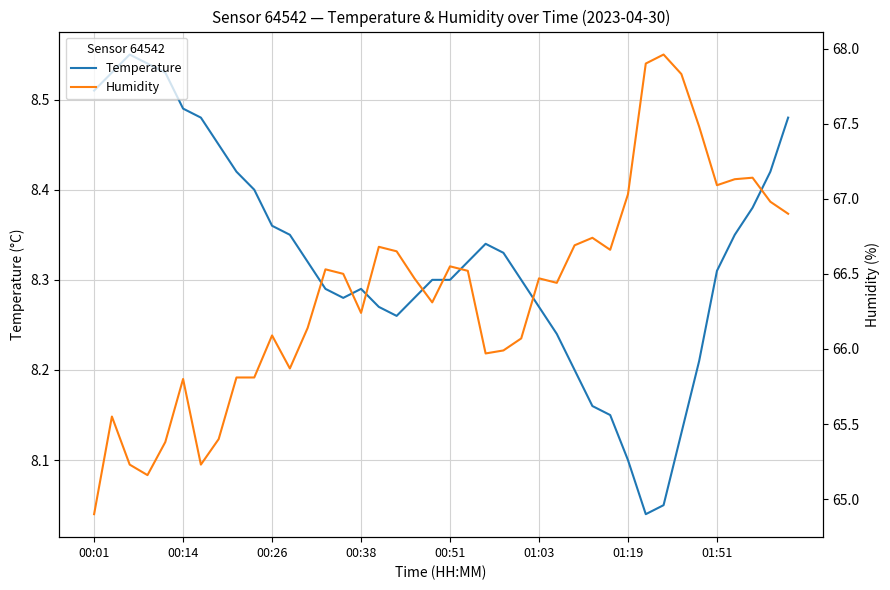

Between 12 and 14, which series saw the biggest shift?

Humidity